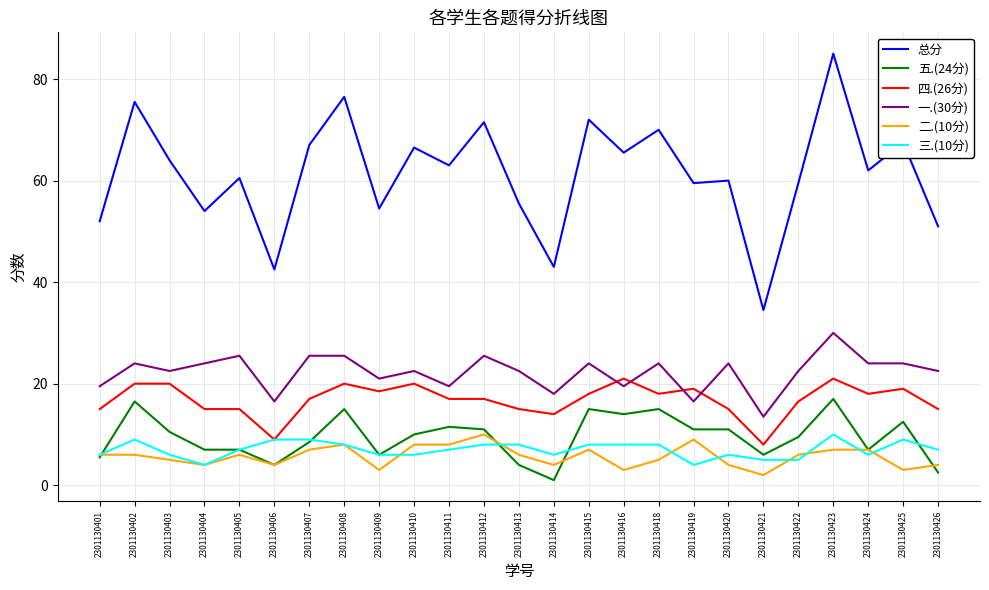

What are all the series names shown in the legend?

总分, 五.(24分), 四.(26分), 一.(30分), 二.(10分), 三.(10分)